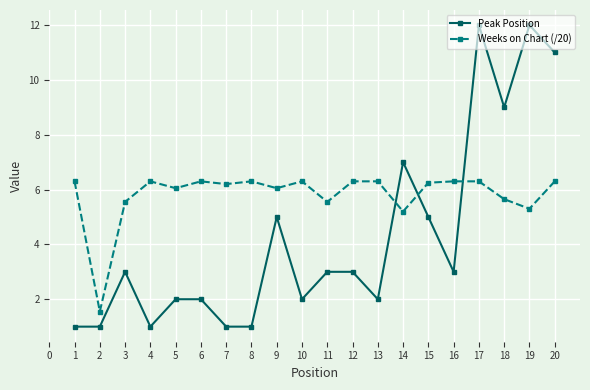

Between 3 and 14, which series saw the biggest shift?

Peak Position